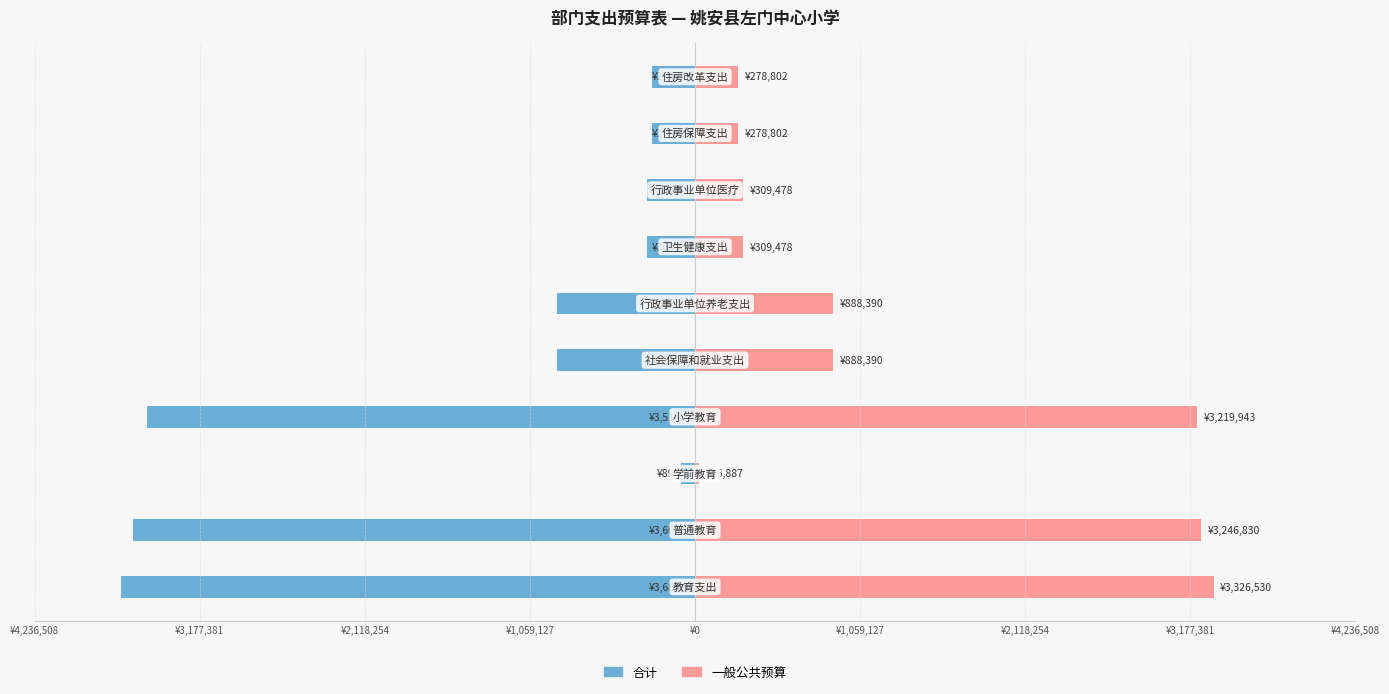

What is the highest value of the 合计 series?

-89887.0